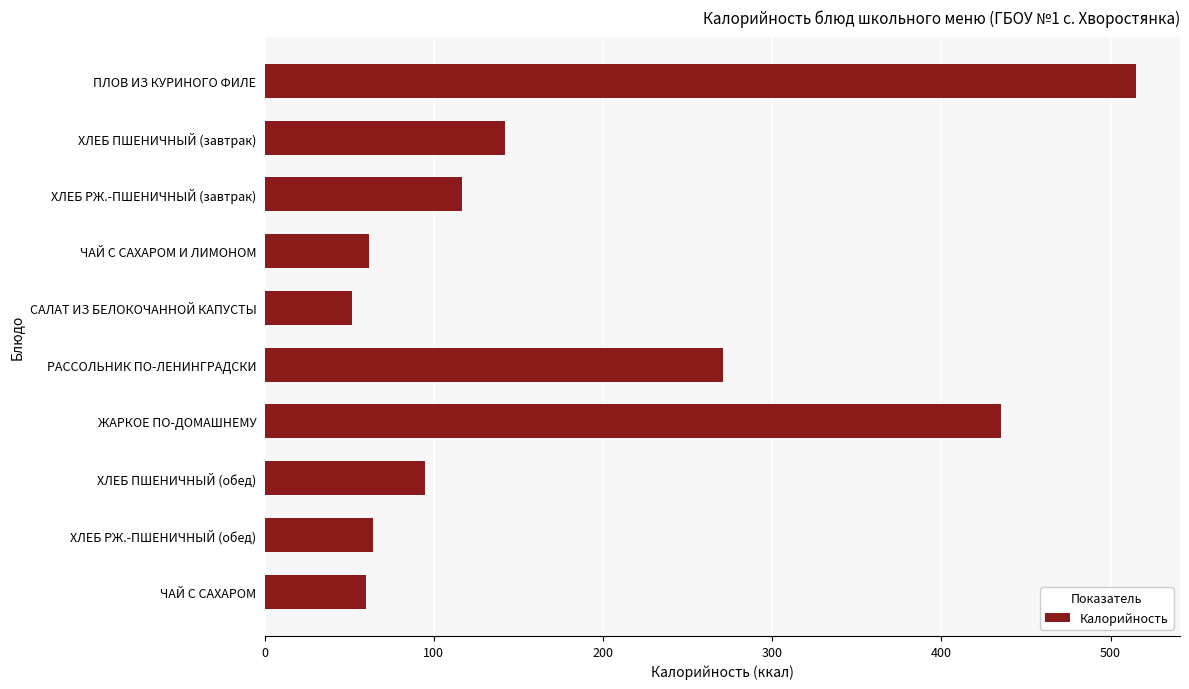

What is the approximate value at ХЛЕБ РЖ.-ПШЕНИЧНЫЙ (завтрак)?

116.9